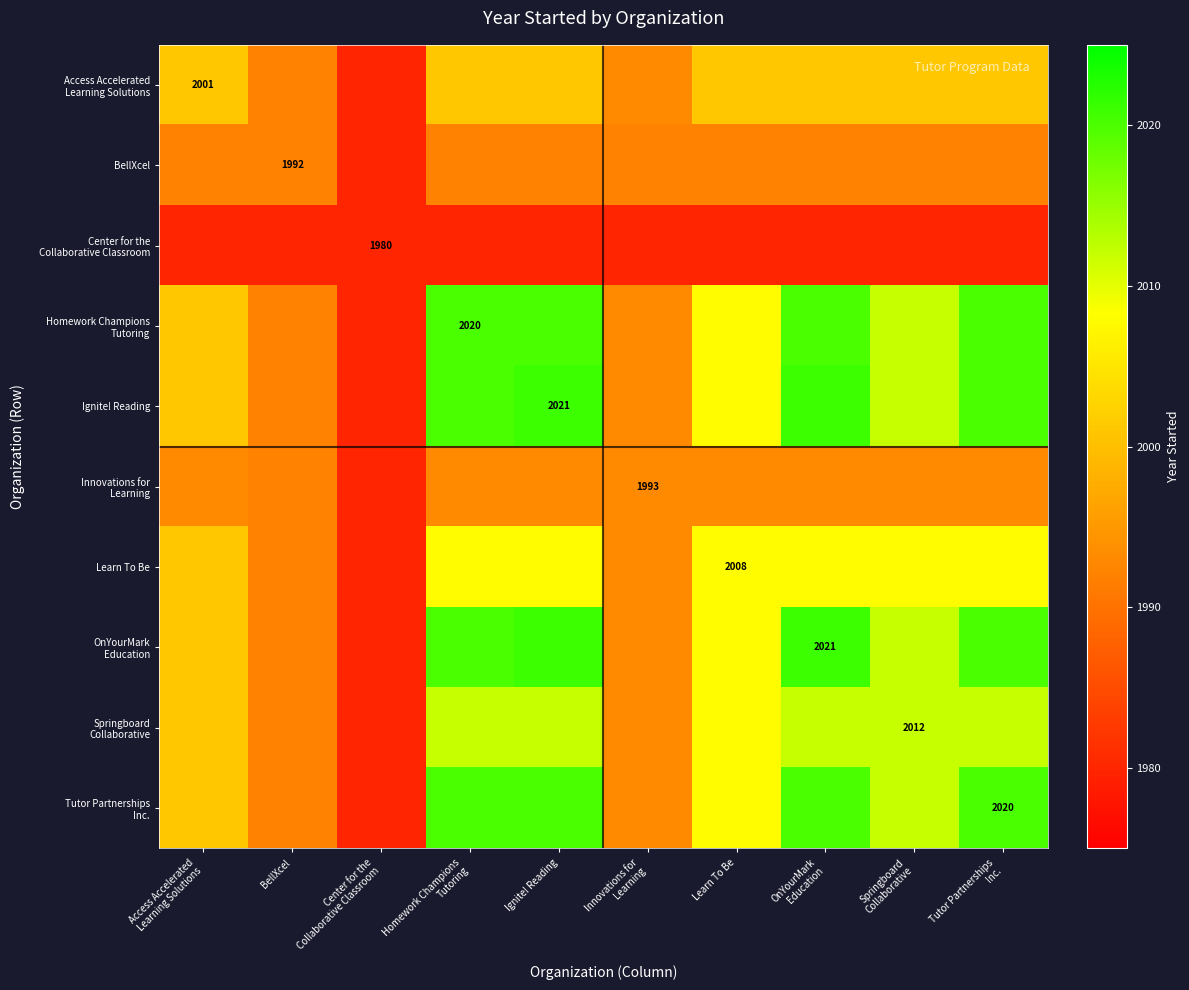

What is the difference between the highest and lowest values at Innovations for
Learning?

13